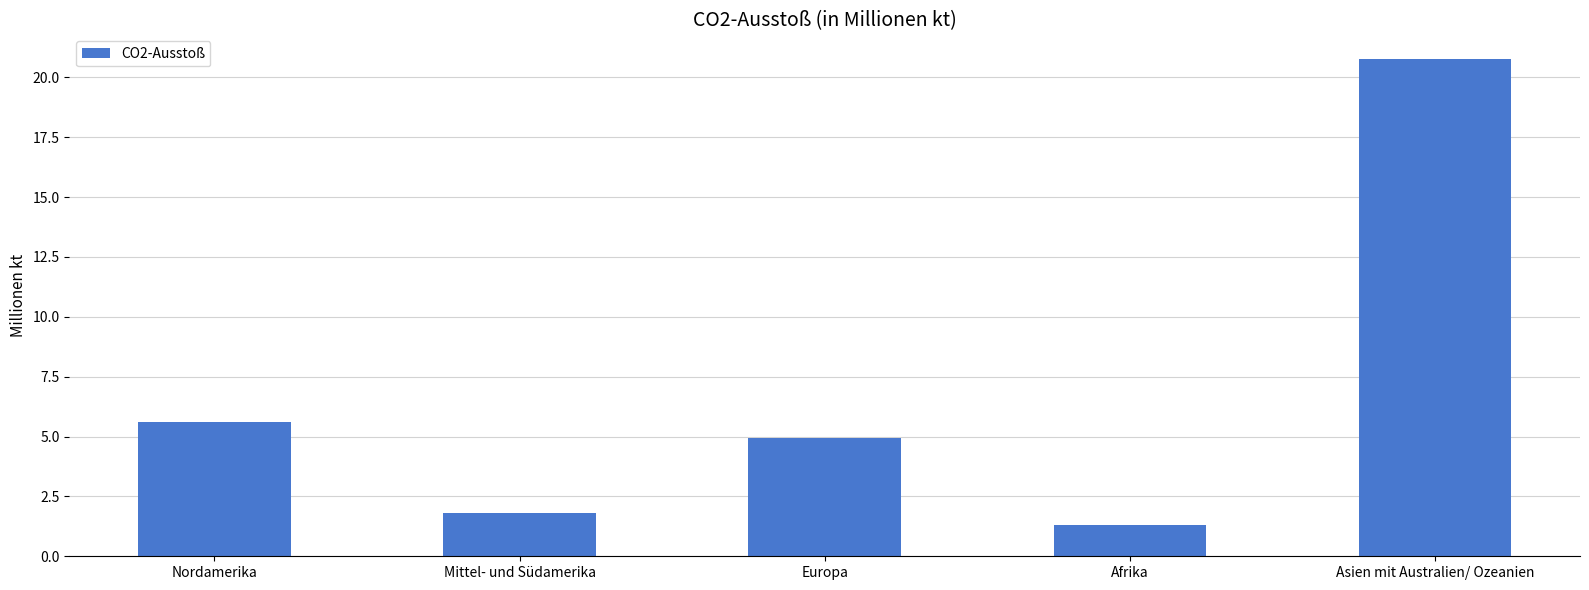

Is it true that the value at Nordamerika is 5.6?

True